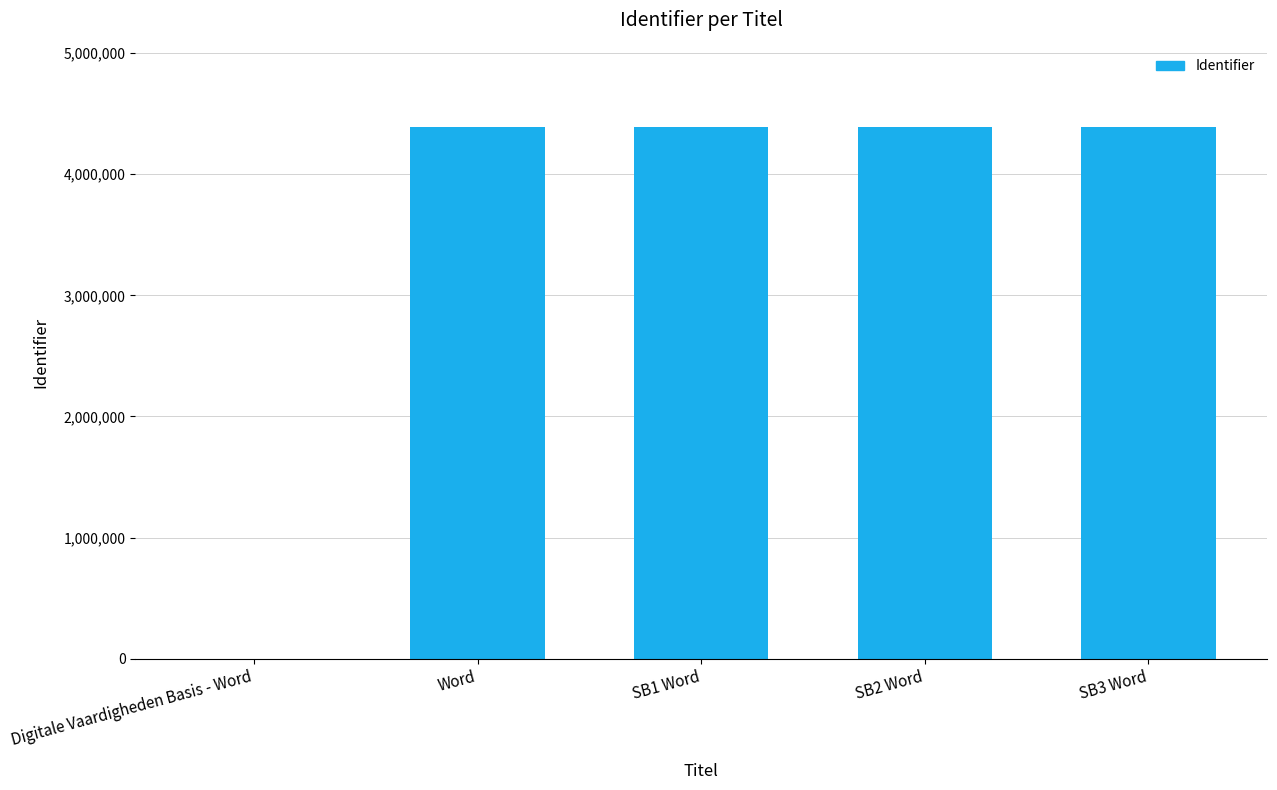

How many distinct data groups are displayed?

1